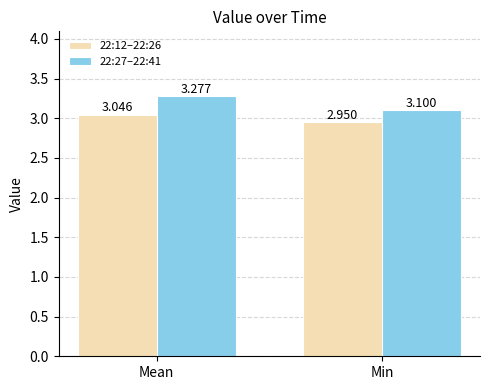

Is the value of 22:12–22:26 at Min greater than the value of 22:27–22:41 at Mean?

No